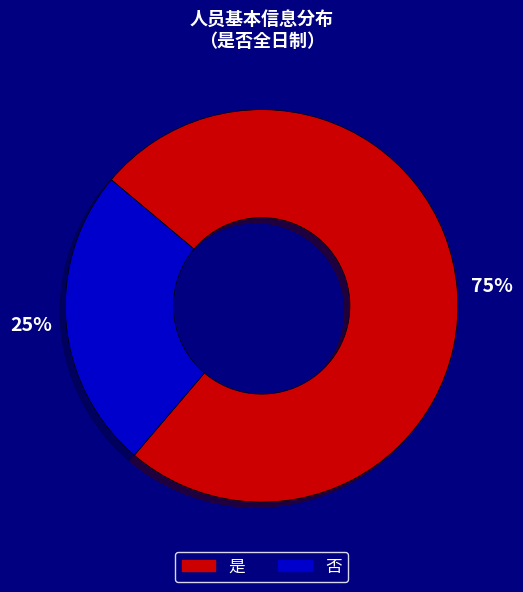

Rank the categories by value from lowest to highest.

否, 是